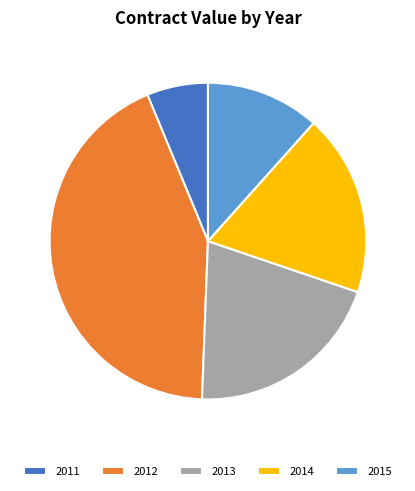

Rank the categories by value from lowest to highest.

2011, 2015, 2014, 2013, 2012